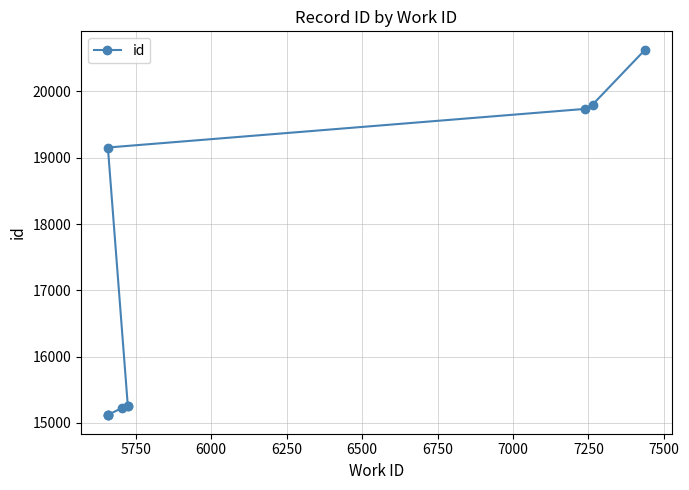

How many series are shown in this chart?

1